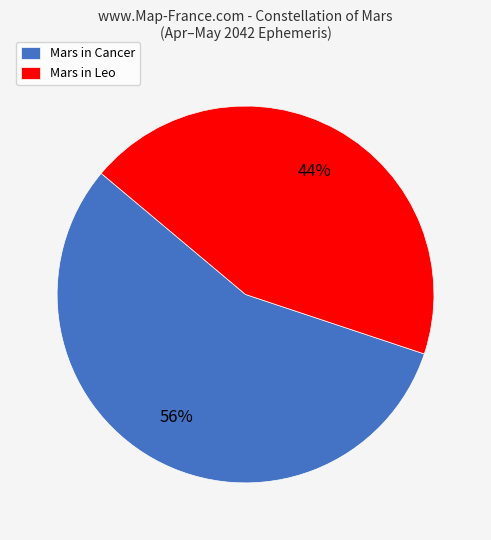

Is it true that Mars in Leo is 44% of the pie?

True